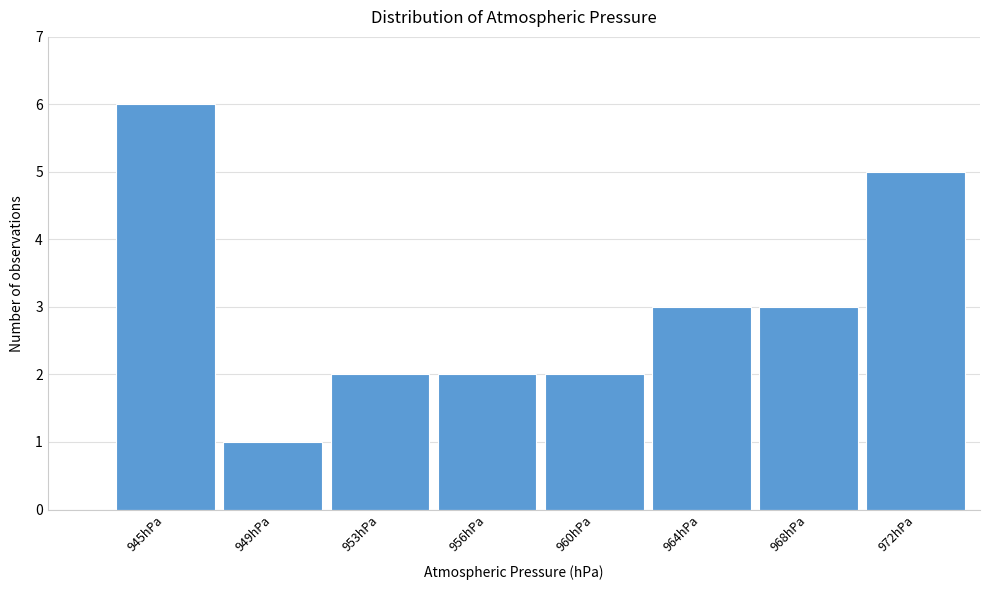

Reading left to right, extract all data points from this chart.

6	1	2	2	2	3	3	5